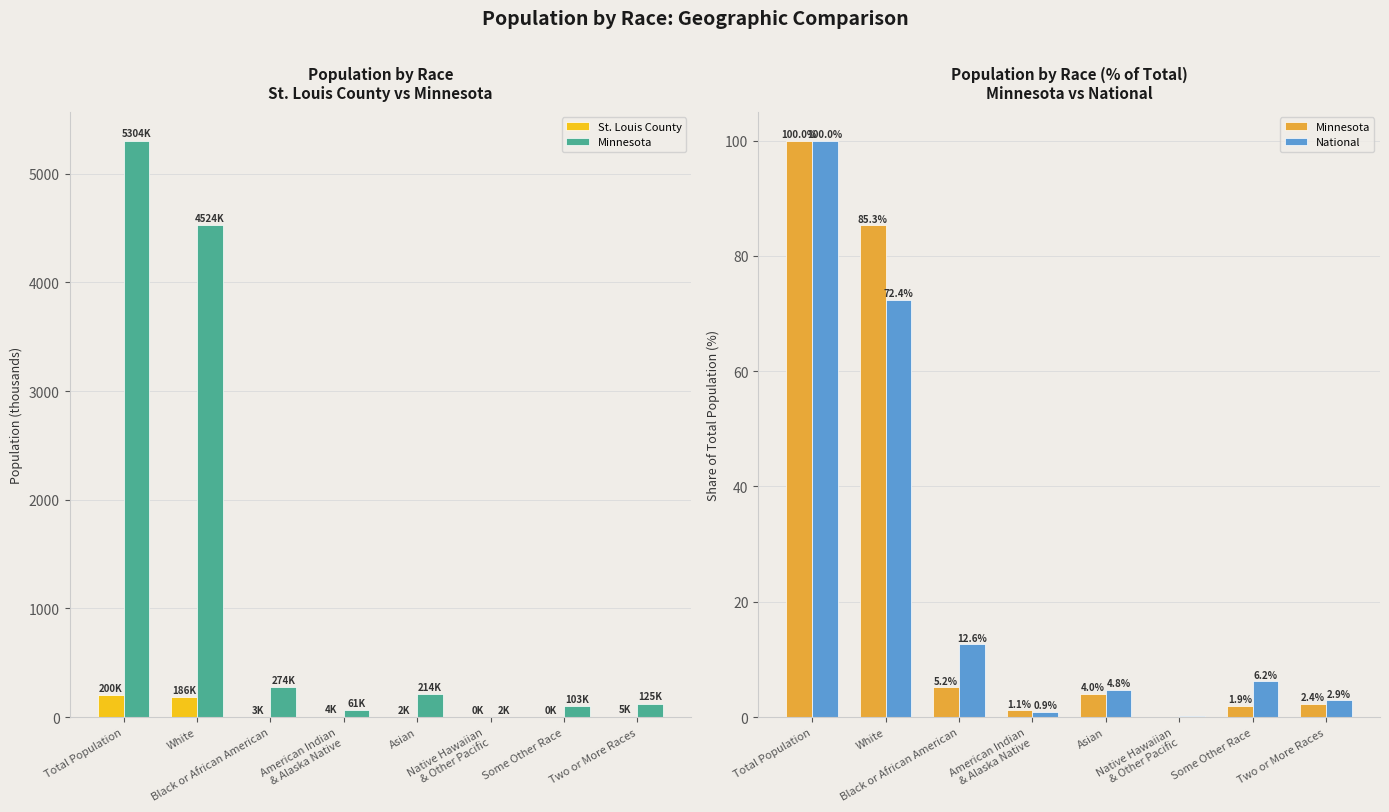

What is the difference between the second highest and second lowest values in the Minnesota series?

84.1